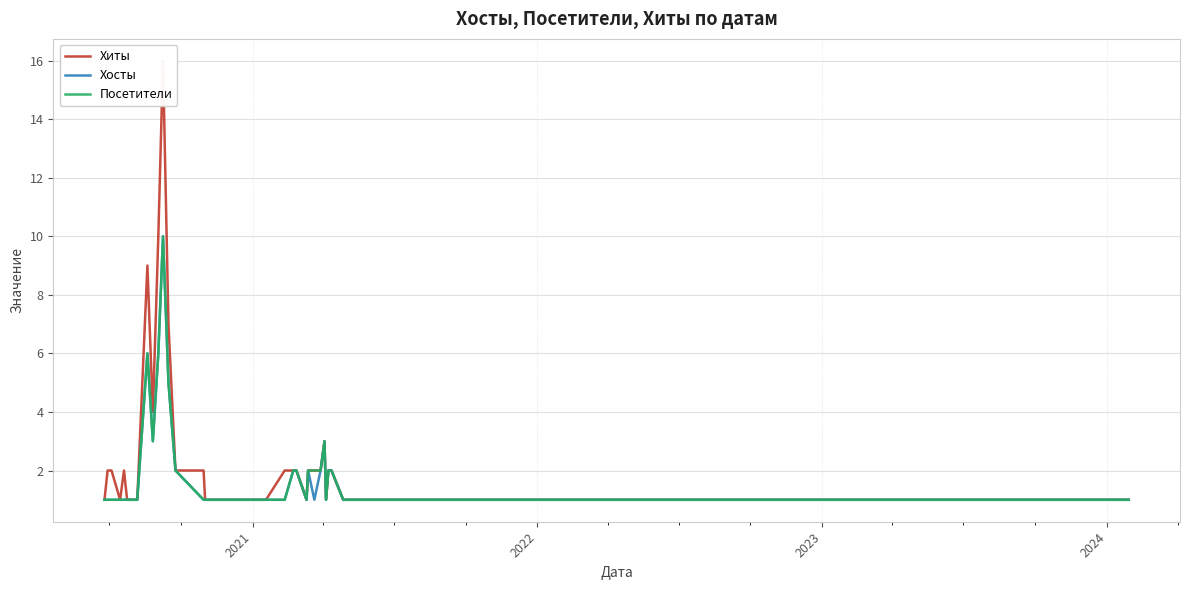

Which series has the largest range (max minus min)?

Хиты